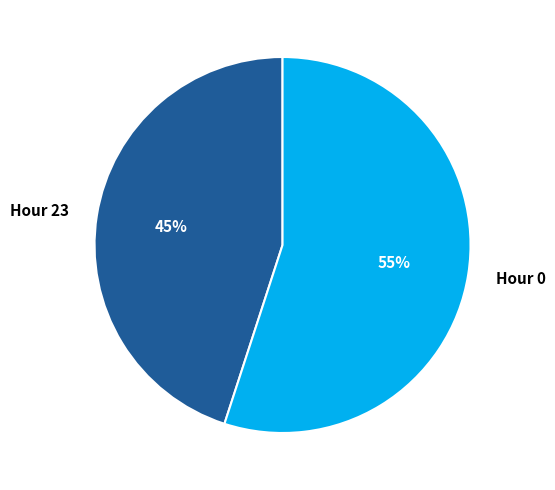

To the nearest percent, what percentage of the pie is Hour 23?

45%